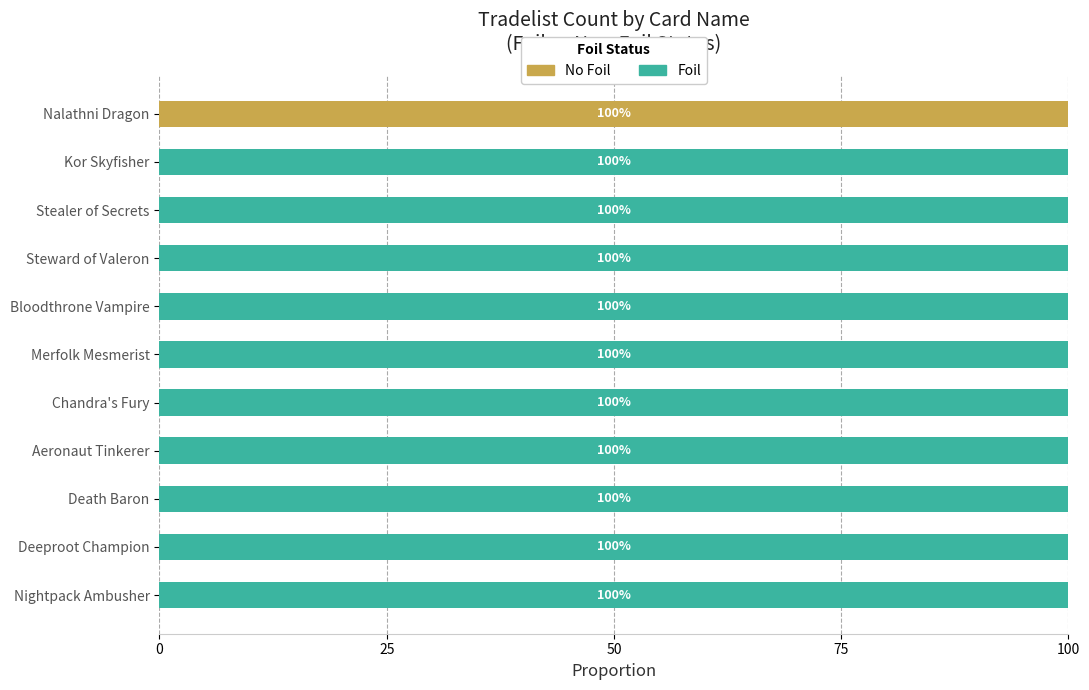

Which series has the widest spread of values?

No Foil